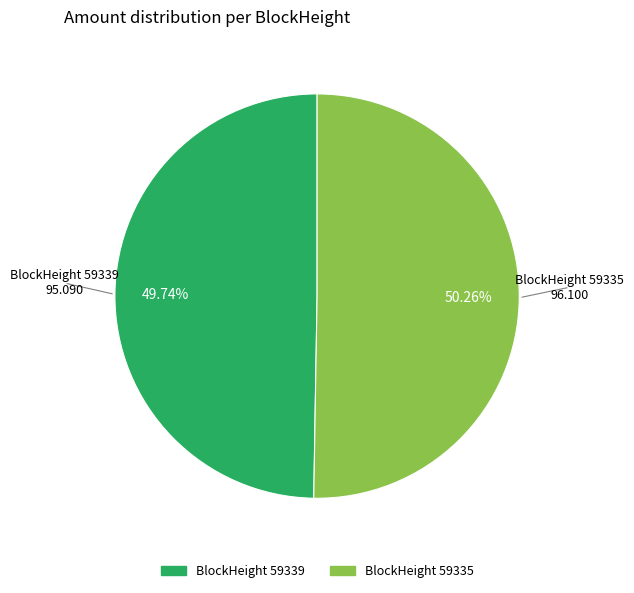

Approximately how many times larger is the value at BlockHeight 59339 compared to BlockHeight 59335?

1.0